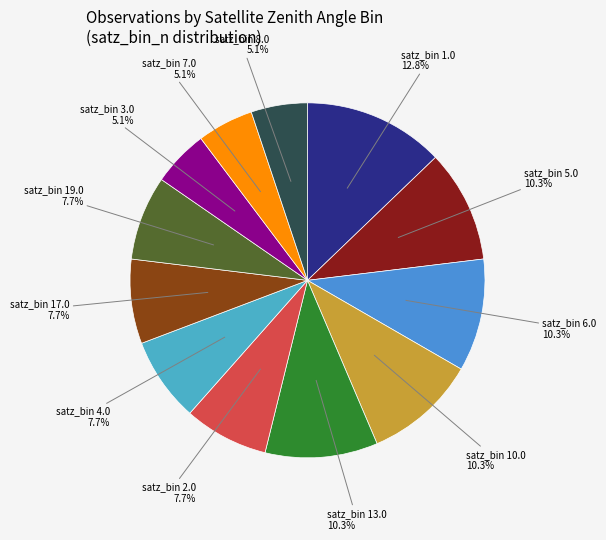

Which category has the smallest portion of the pie?

8